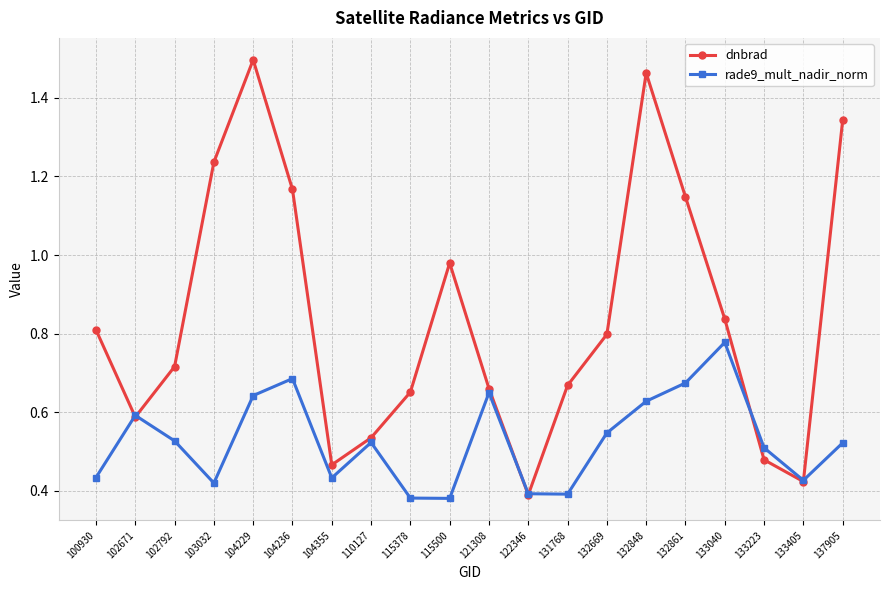

Count the number of categories in the chart.

20